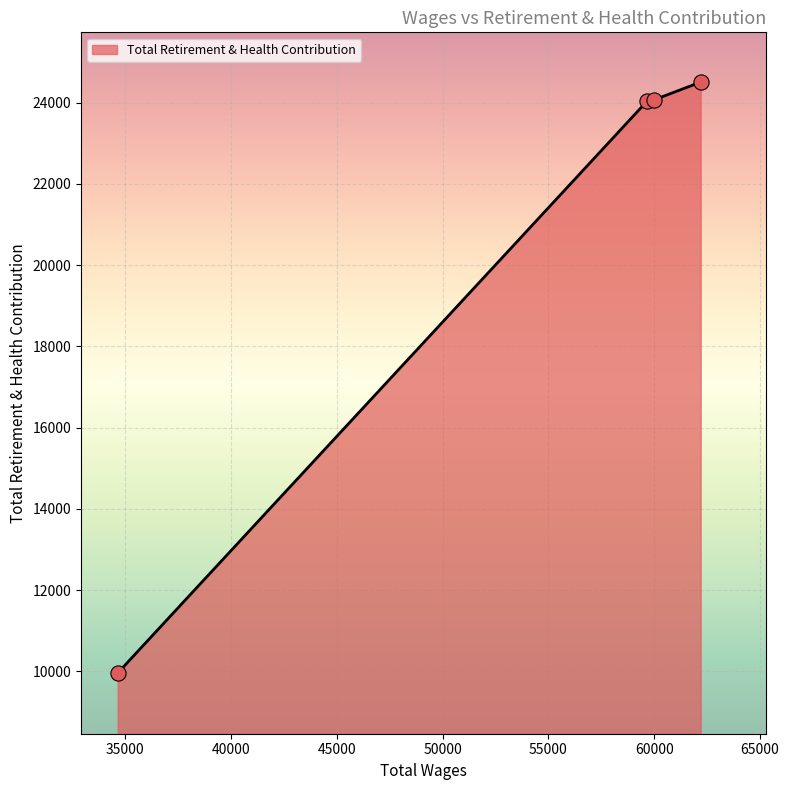

What is the sum of all values?

82559